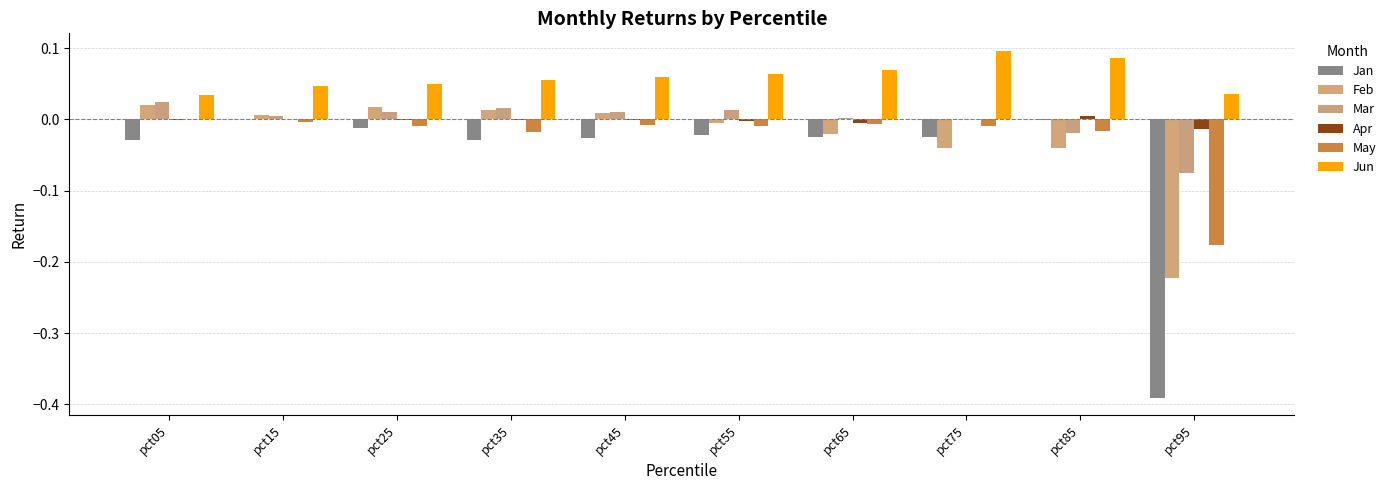

How many categories are shown in the chart?

10